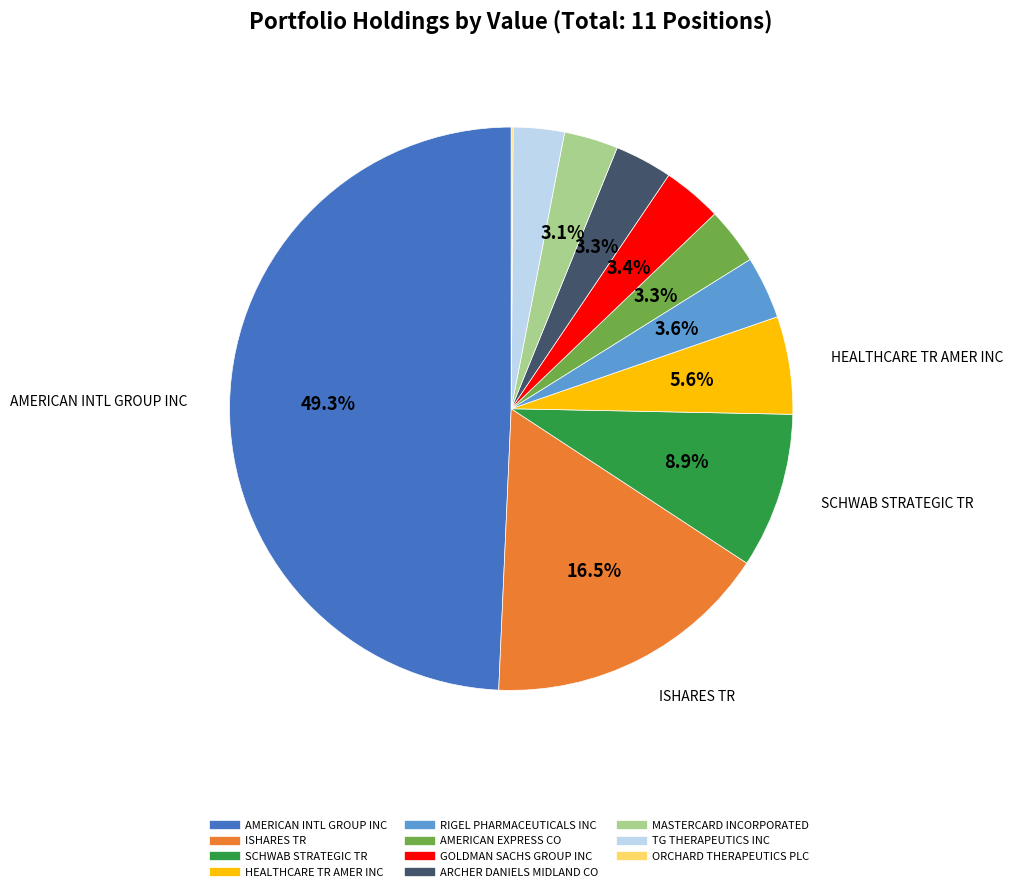

Which slice is the largest?

AMERICAN INTL GROUP INC